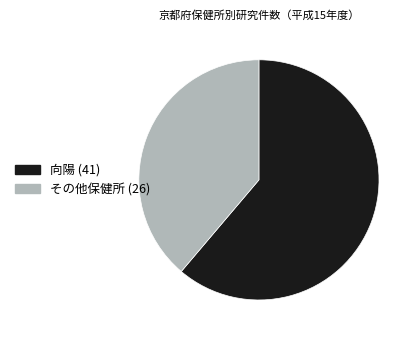

Is there a majority slice in this chart?

Yes